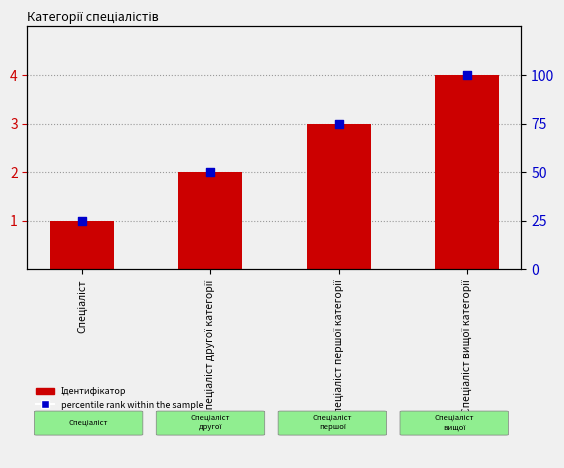

Which series has the widest spread of Y values?

percentile rank within the sample